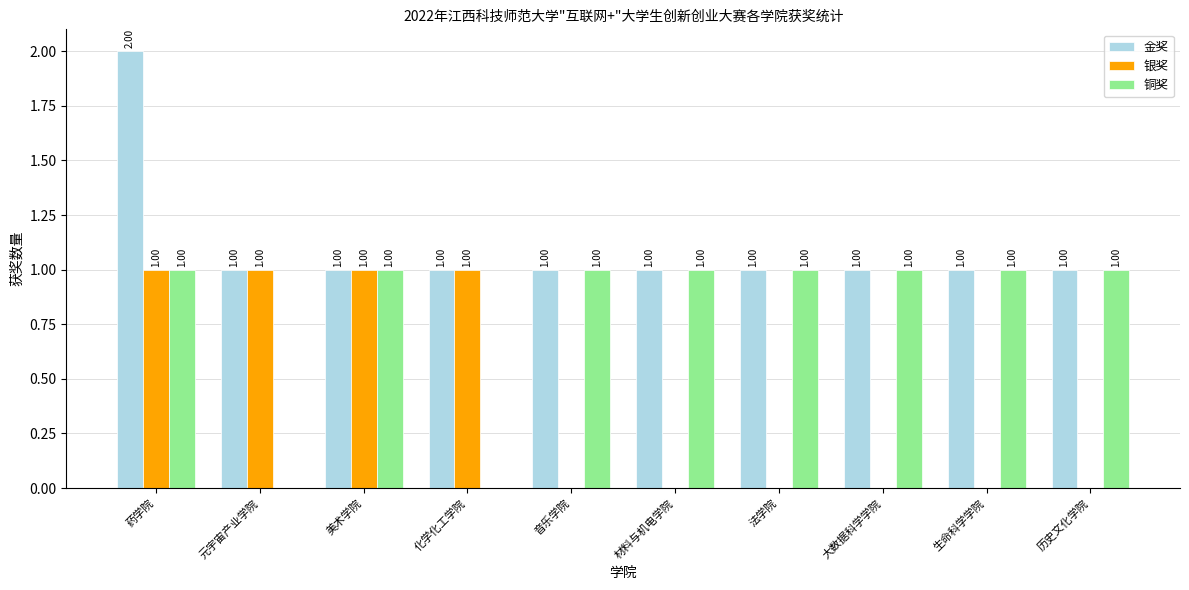

True or false: 金奖 has a value of 0 at 历史文化学院.

False